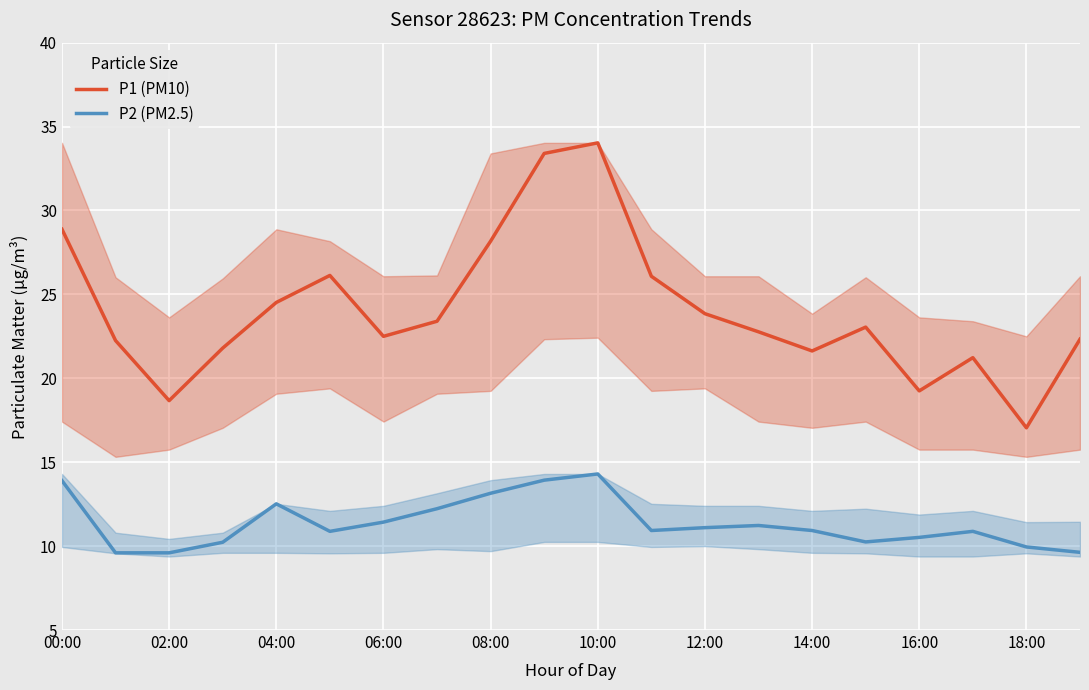

What is the difference between the maximum and minimum values in the P2 (PM2.5) series?

4.7